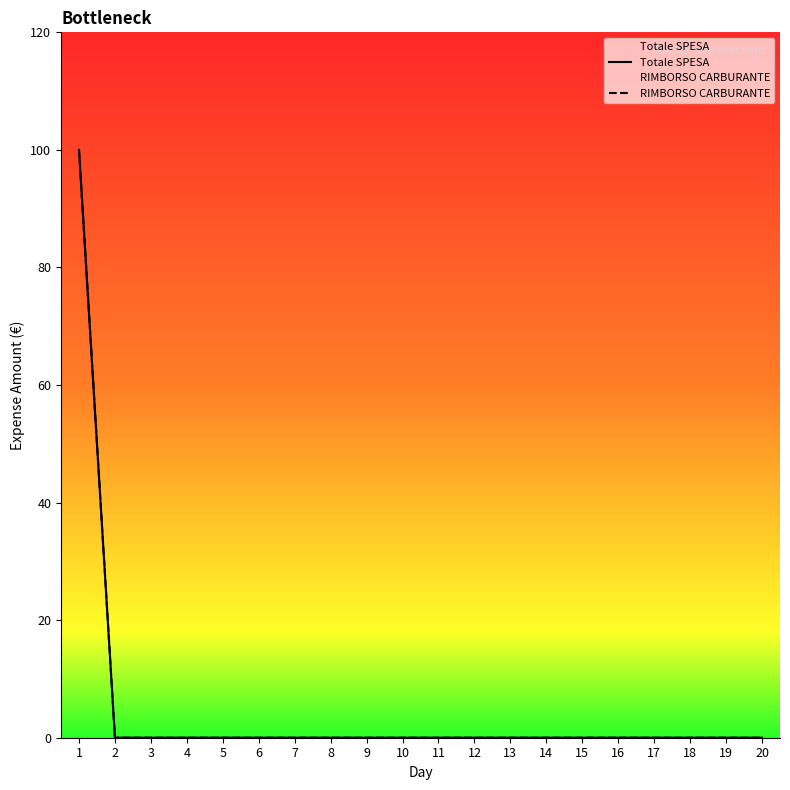

True or false: RIMBORSO CARBURANTE and Totale SPESA cross at least once.

False